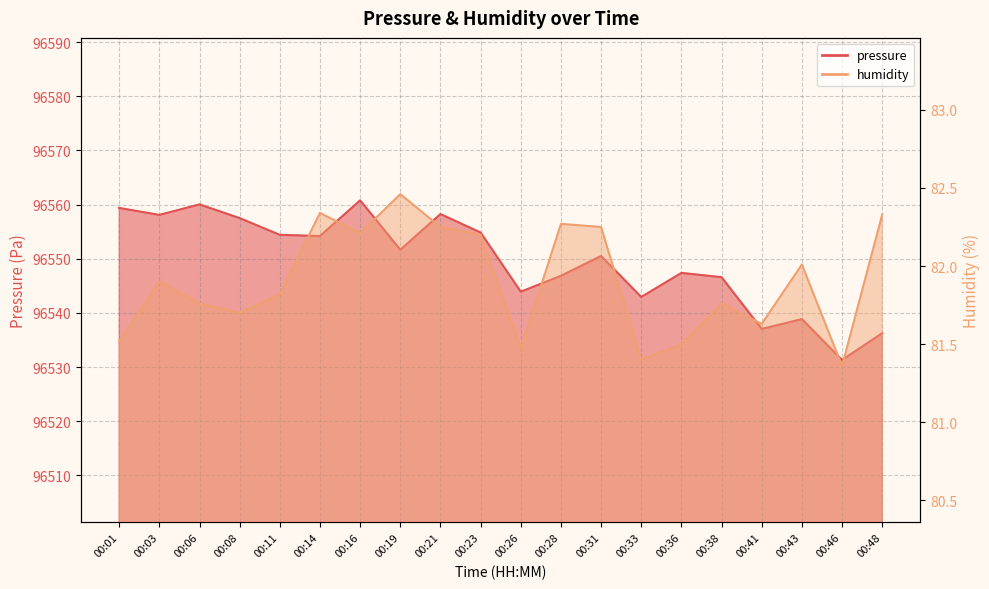

What is the value of the humidity point at the 10th from the left?

82.2